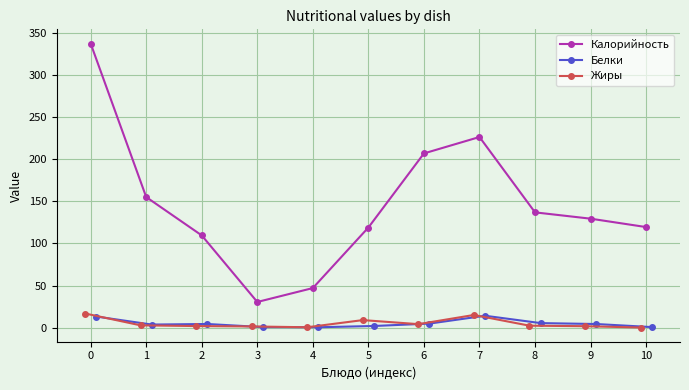

True or false: Жиры and Калорийность cross at least once.

False